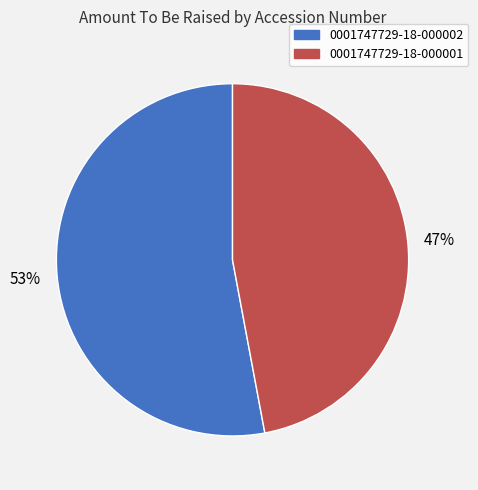

Which has a higher value, 0001747729-18-000002 or 0001747729-18-000001?

0001747729-18-000002